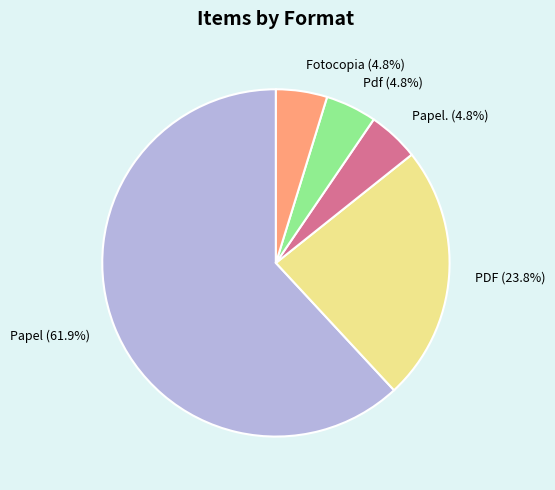

Is the sum of Pdf and Fotocopia greater than half?

No